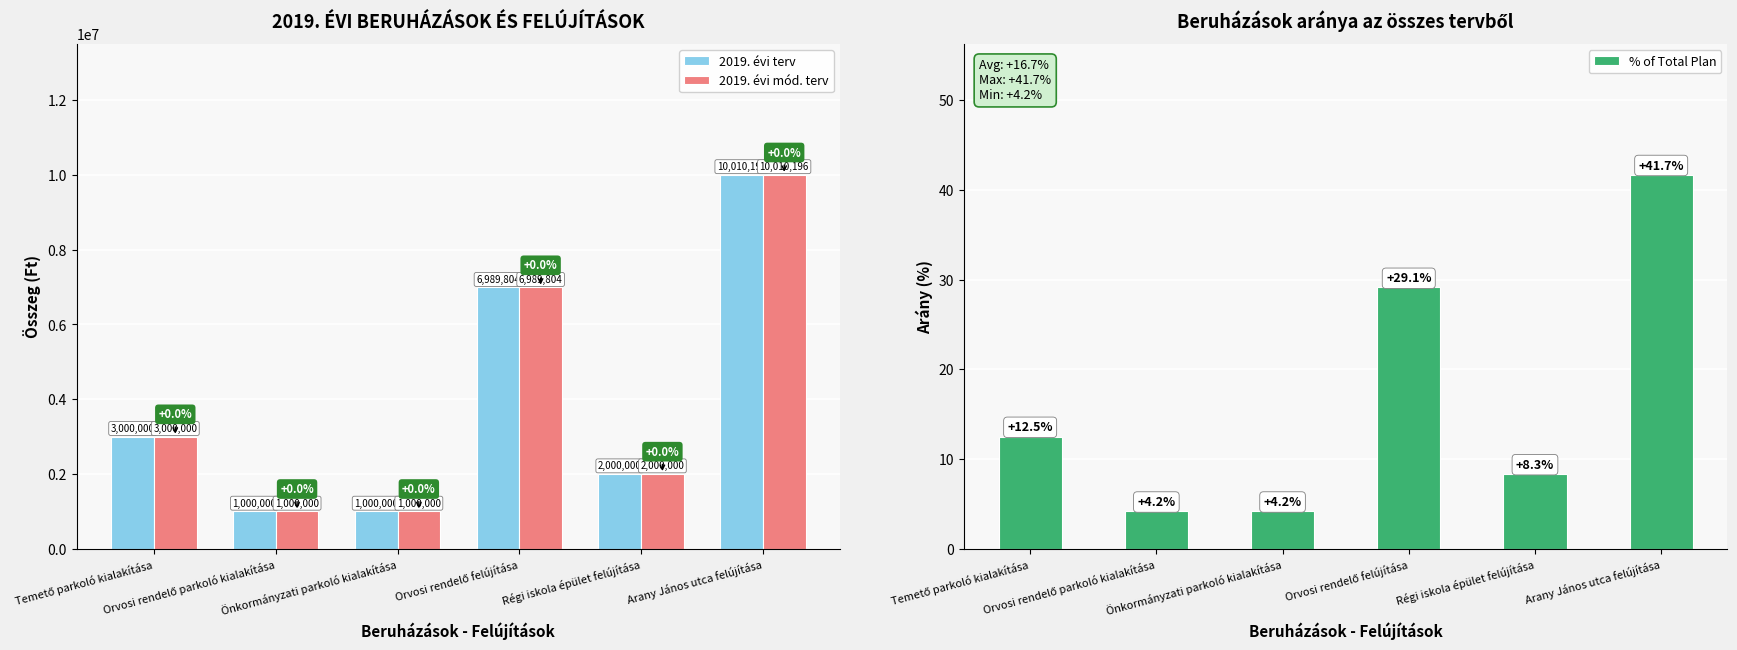

Where is % of Total Plan nearest to the value 22?

Orvosi rendelő felújítása